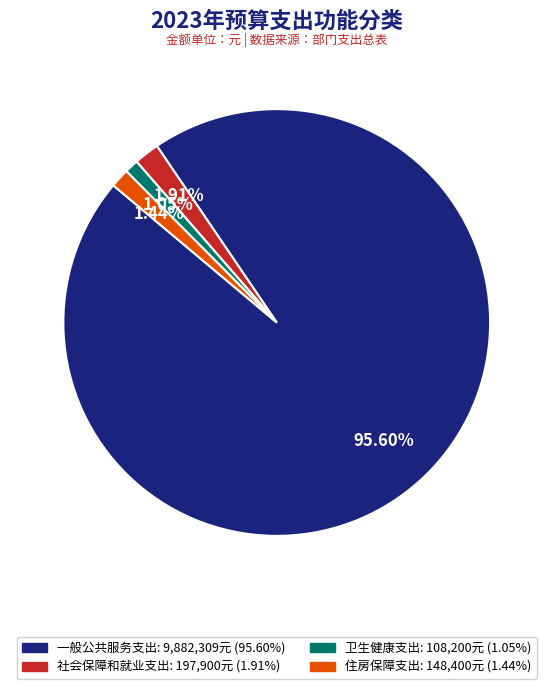

Which category has the biggest portion of the pie?

一般公共服务支出